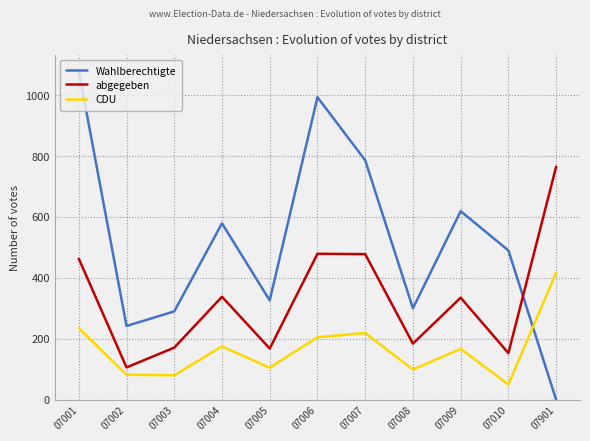

The Wahlberechtigte series shows 1079 at 07001. True or false?

True